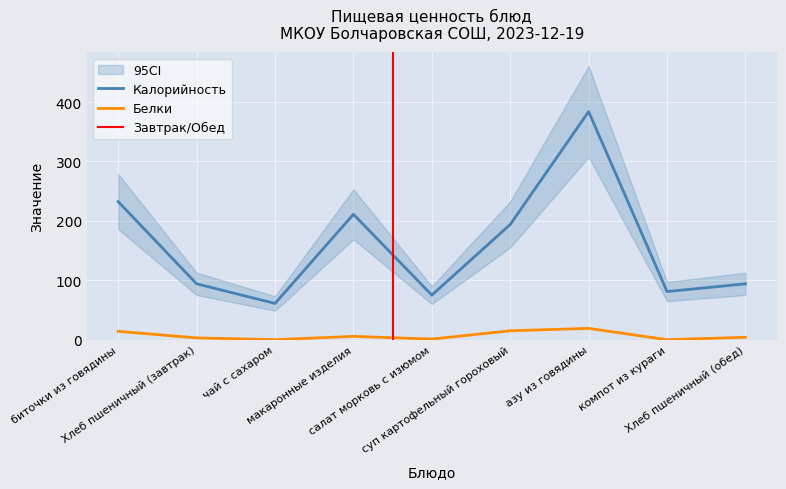

Does the chart display data point markers on the line(s)?

No